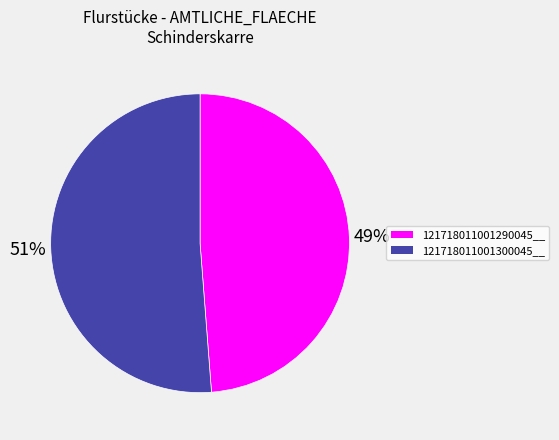

To the nearest percent, what is the difference between the 121718011001290045__ and 121718011001300045__ slice percentages?

2%